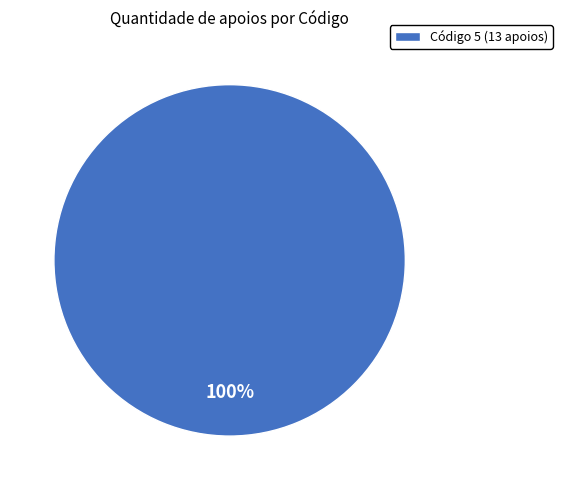

How many slices are in this pie chart?

1